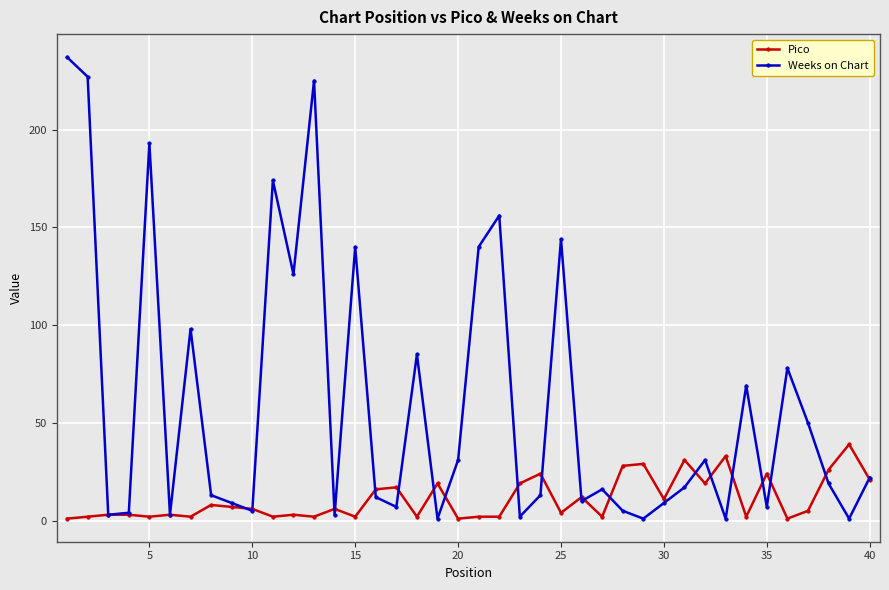

True or false: Pico has more than 1 points higher than both neighbors.

True